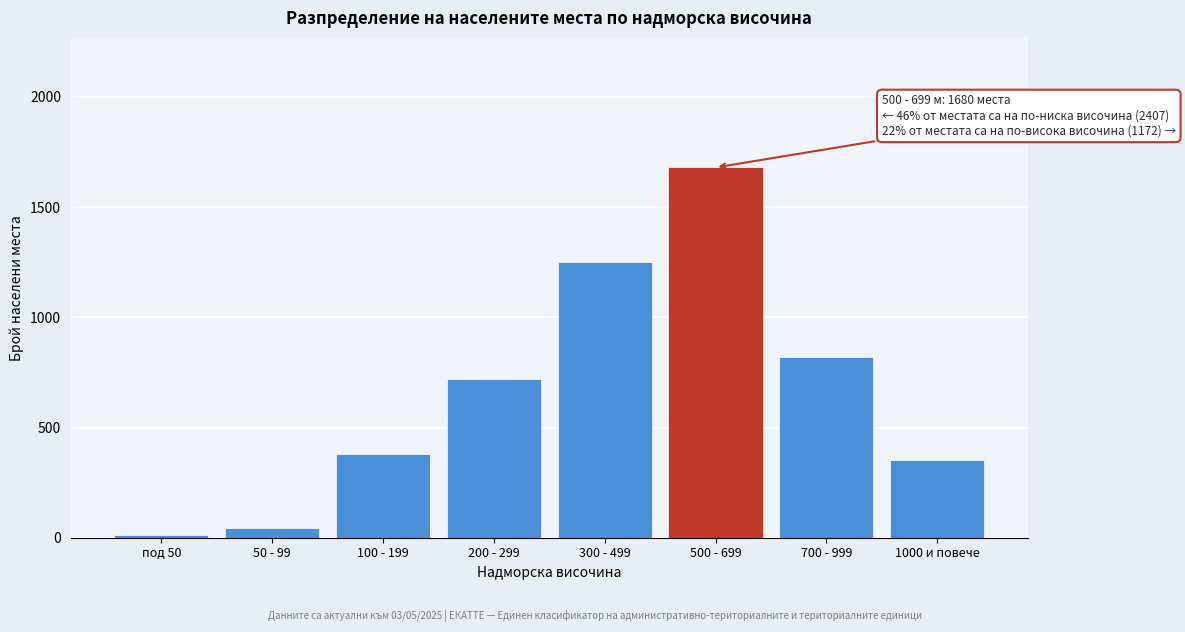

Reading left to right, what are all the values shown in this chart?

под 50=12	50 - 99=45	100 - 199=380	200 - 299=720	300 - 499=1250	500 - 699=1680	700 - 999=820	1000 и повече=352